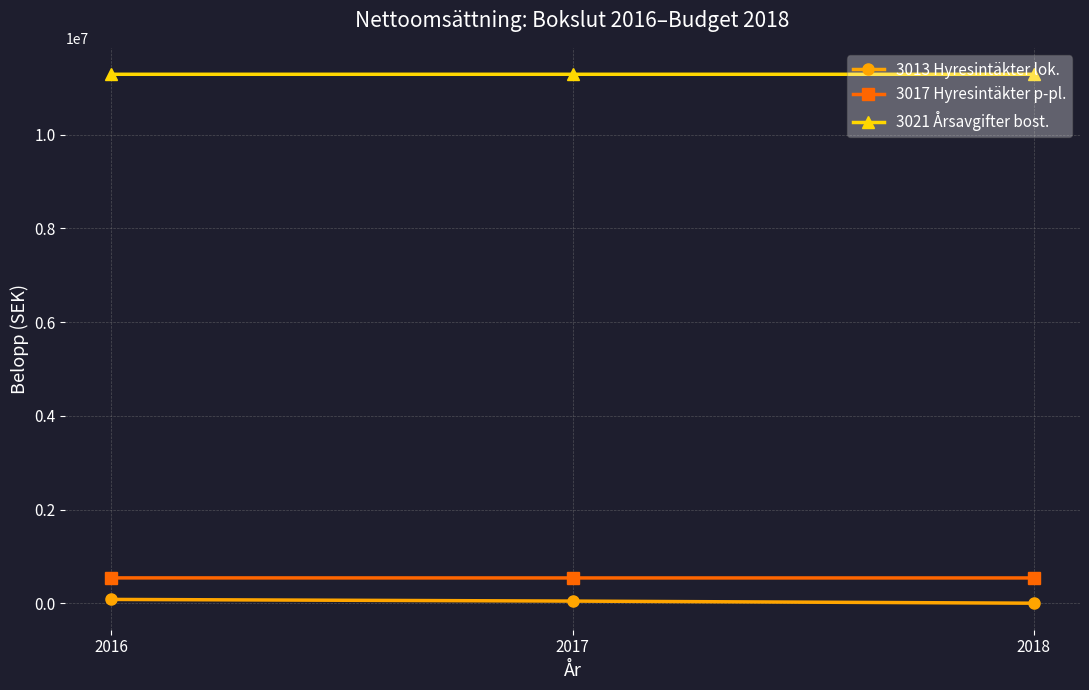

The value of 3017 Hyresintäkter p-pl. at 2018 is 539000. True or false?

True